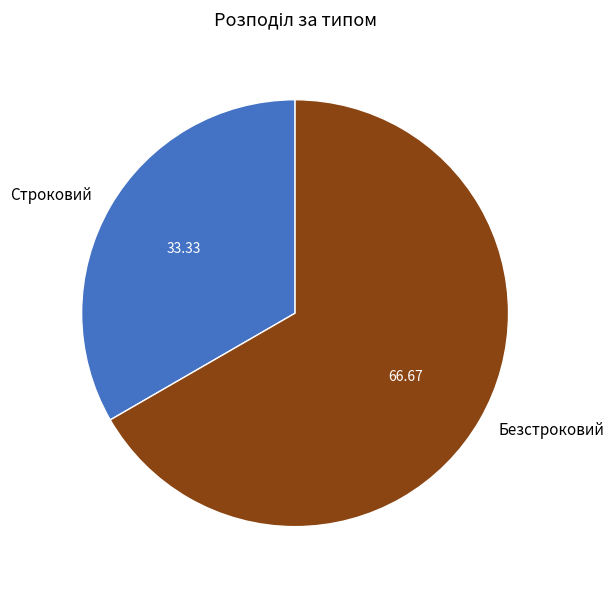

True or false: Безстроковий accounts for 73% of the total.

False